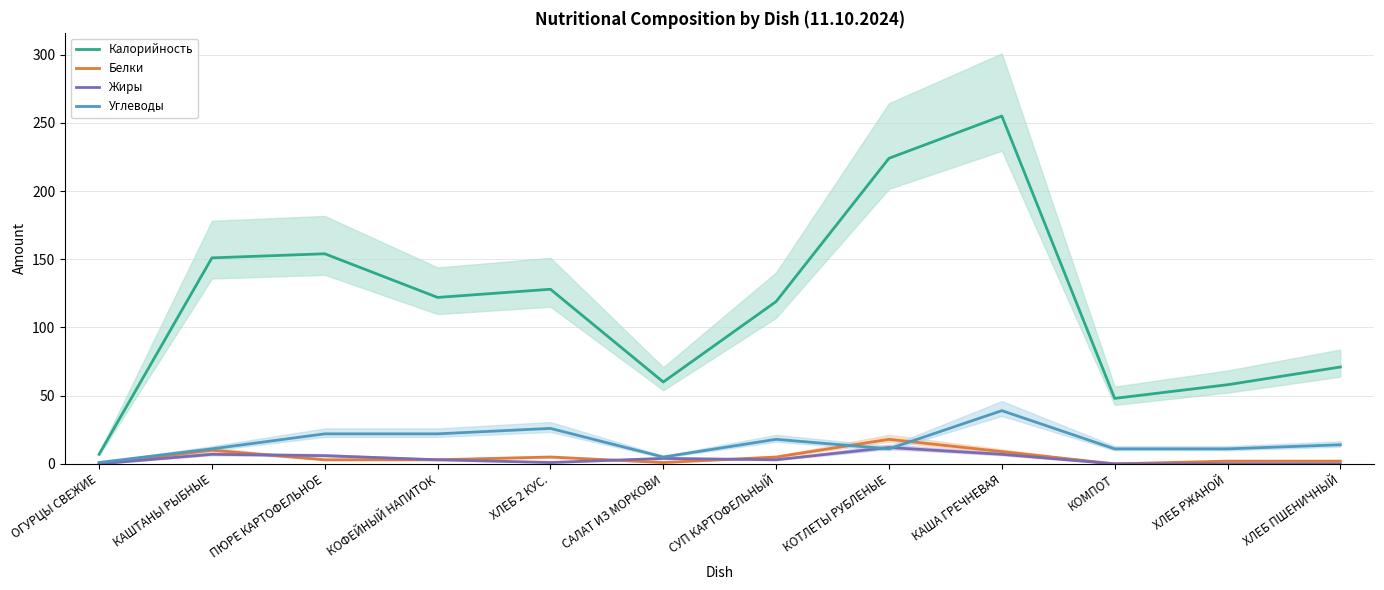

Which series has the largest total across all categories?

Калорийность